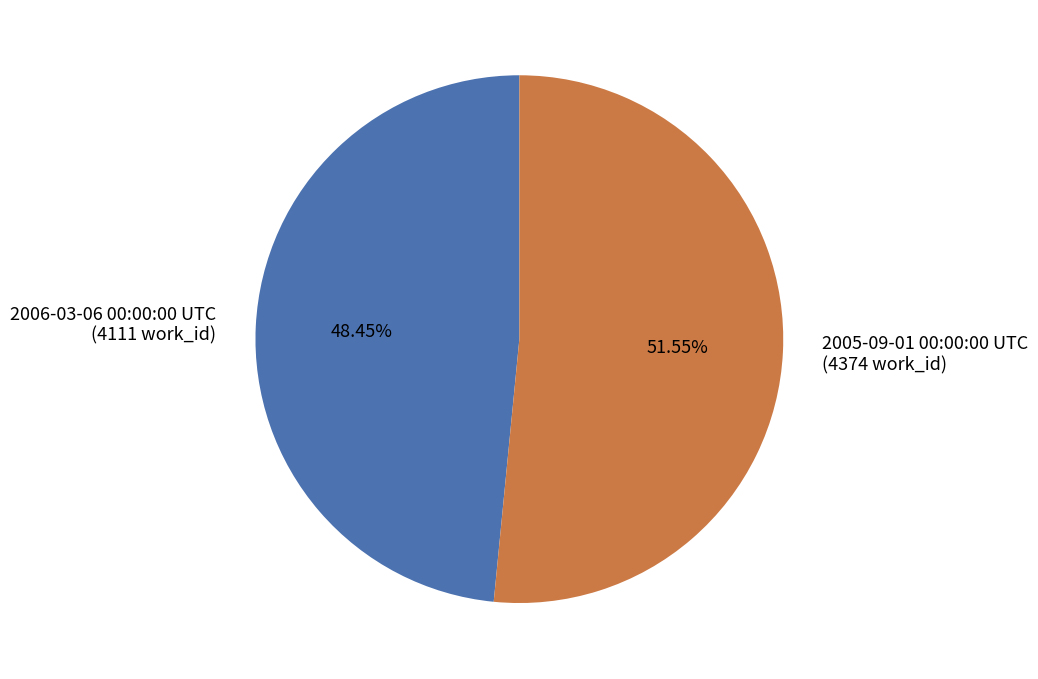

Rank the categories by value from highest to lowest.

2005-09-01 00:00:00 UTC, 2006-03-06 00:00:00 UTC